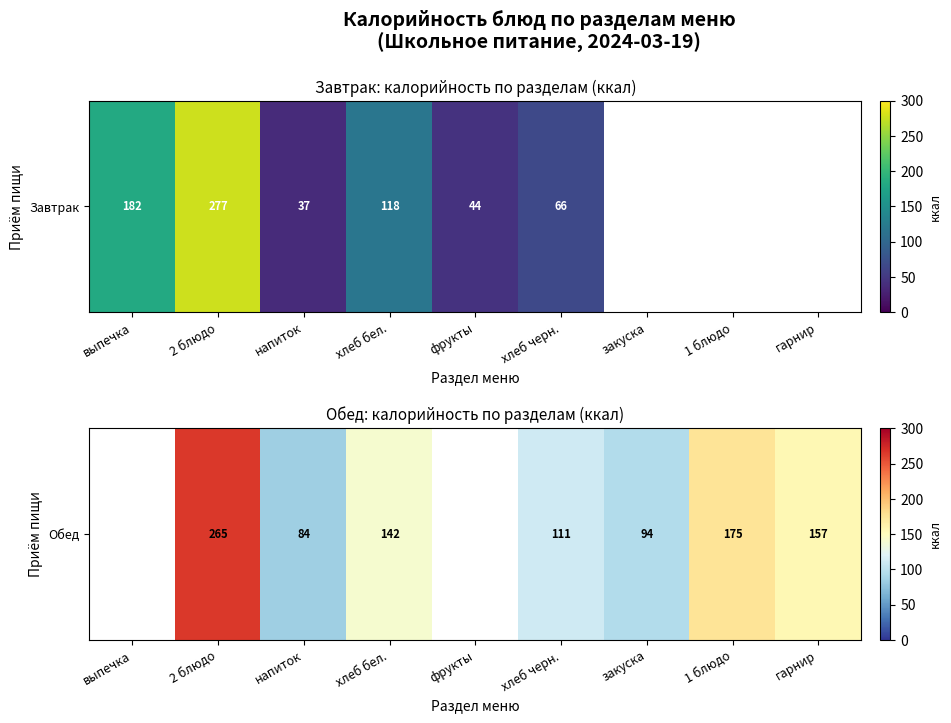

True or false: the data shows 264.4 at 1 блюдо.

False